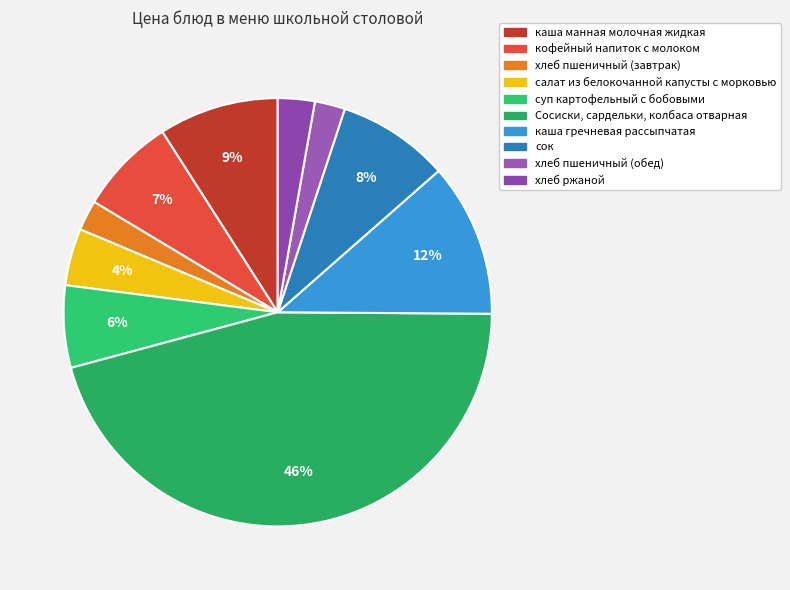

To the nearest percent, what is the difference between the largest and smallest slice percentages?

43%